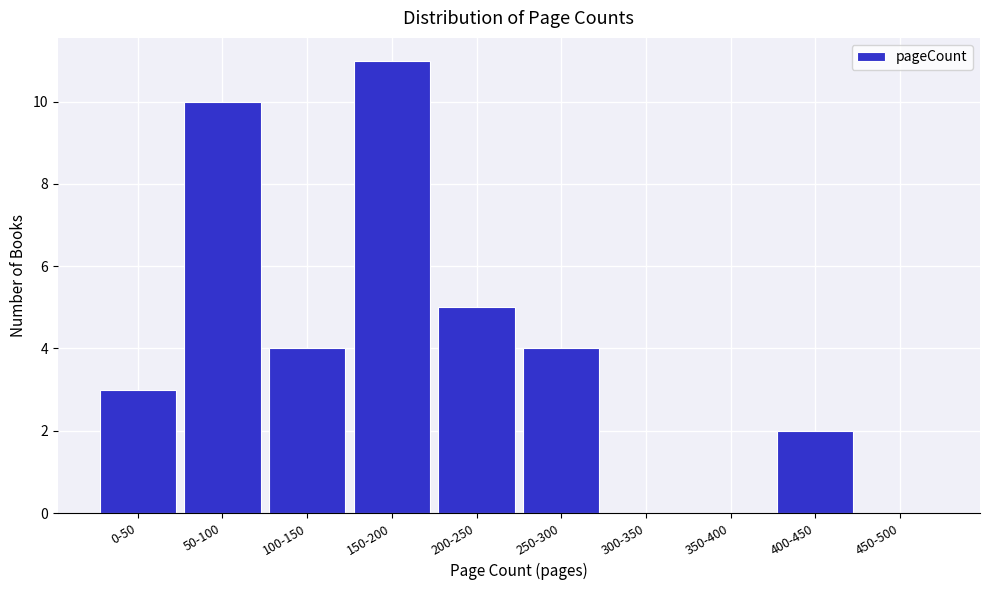

Reading left to right, list all the values displayed in this chart.

0-50=3	50-100=10	100-150=4	150-200=11	200-250=5	250-300=4	300-350=0	350-400=0	400-450=2	450-500=0